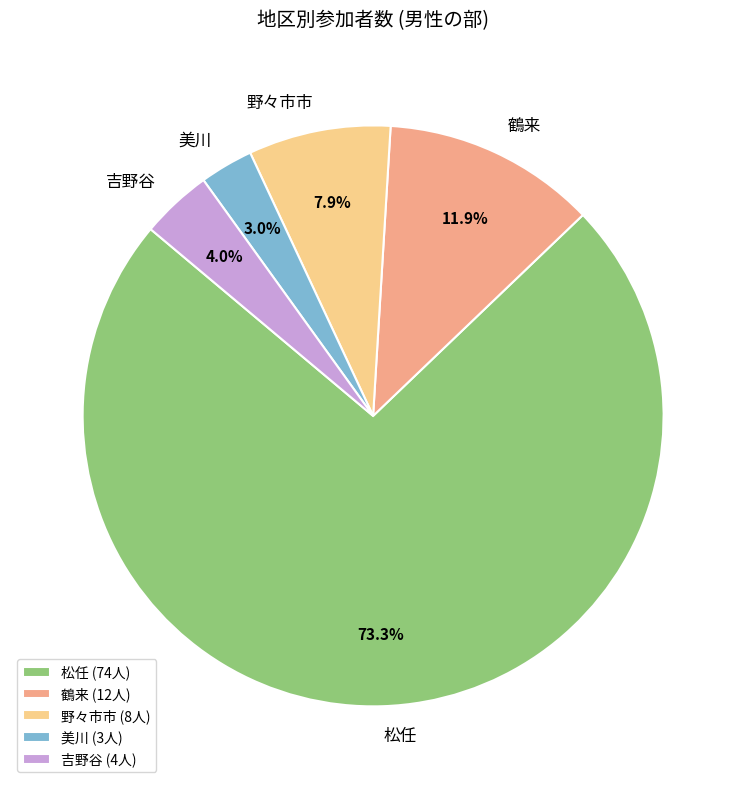

To the nearest percent, what portion does 美川 represent?

3%